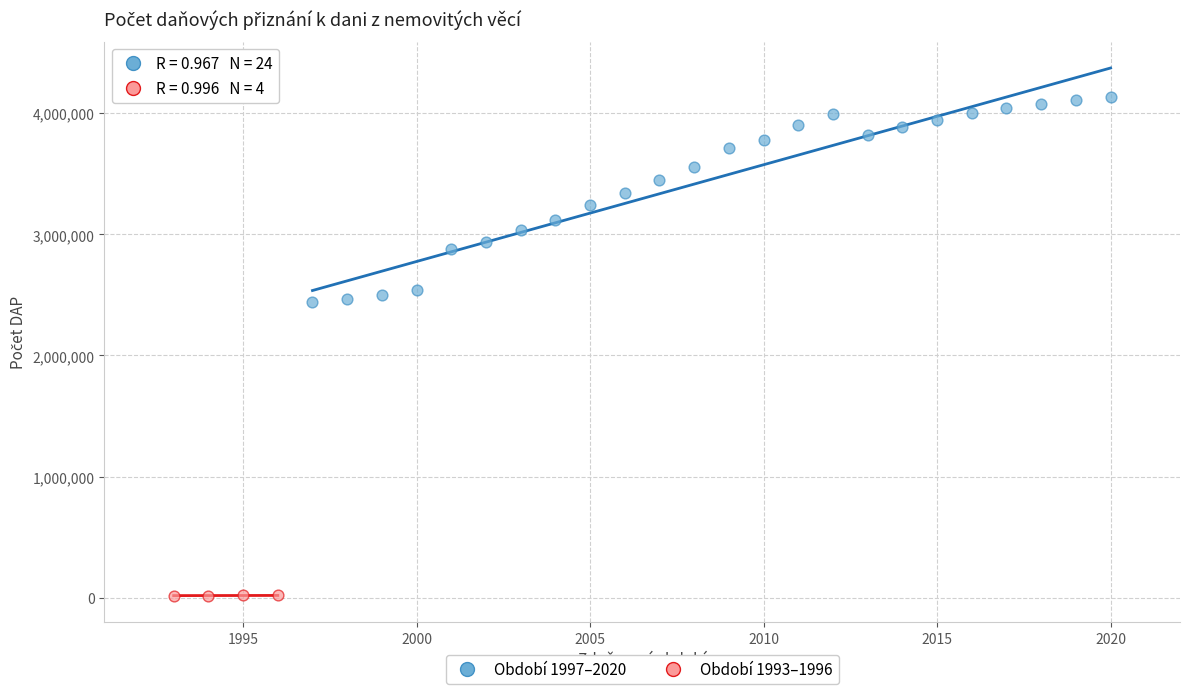

Which series contains the lowest Y value?

Období 1993–1996